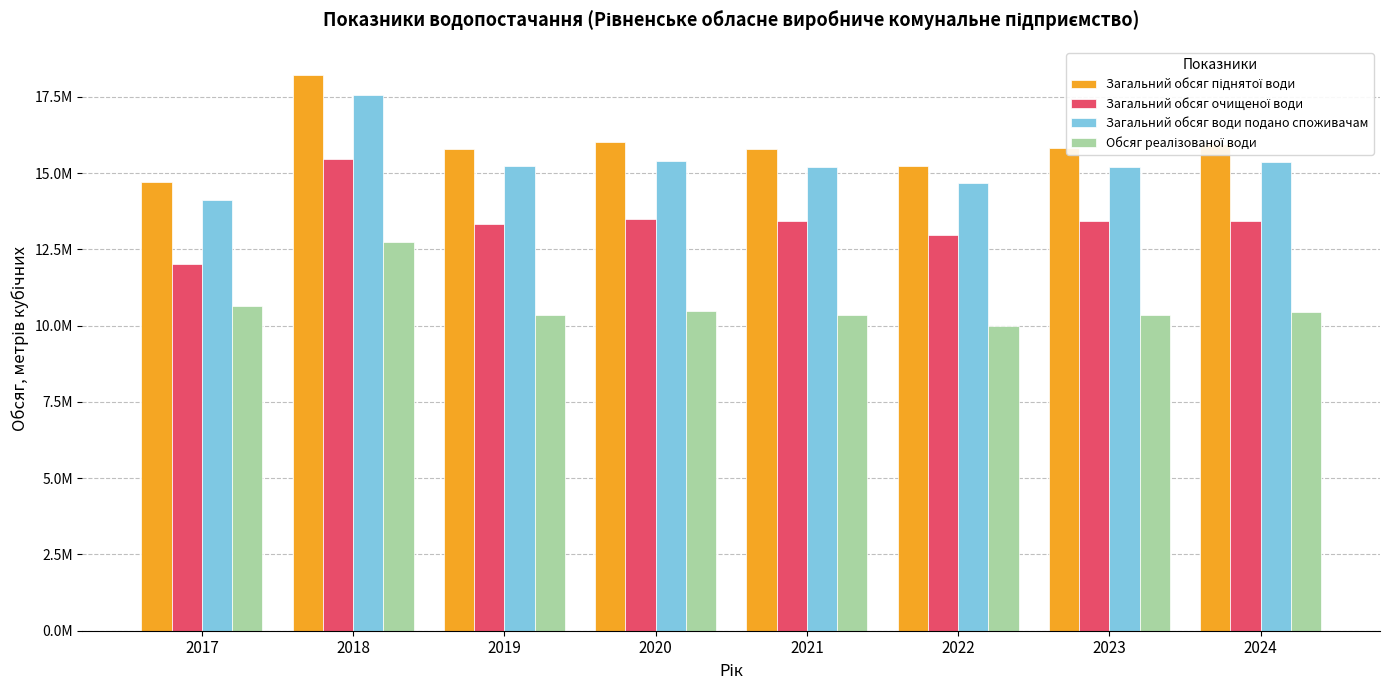

Are the bars horizontal?

No